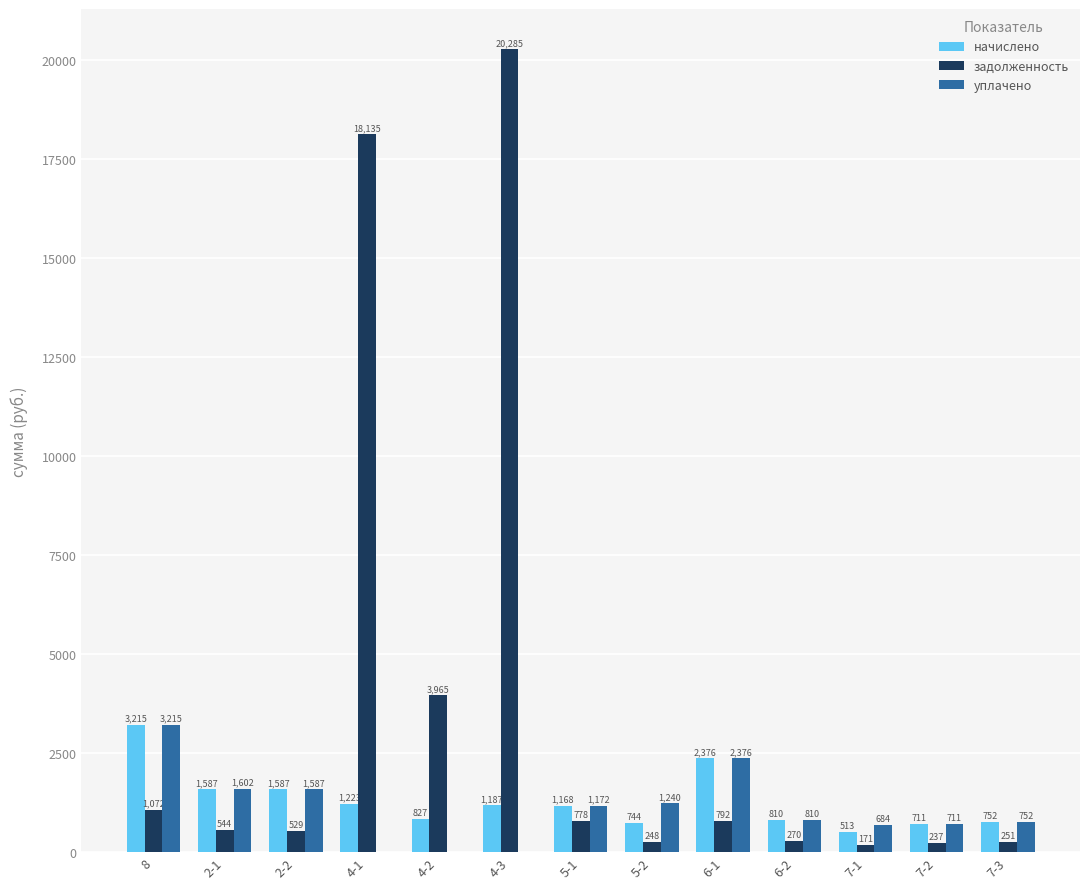

Between 5-1 and 7-2, which series saw the biggest shift?

задолженность